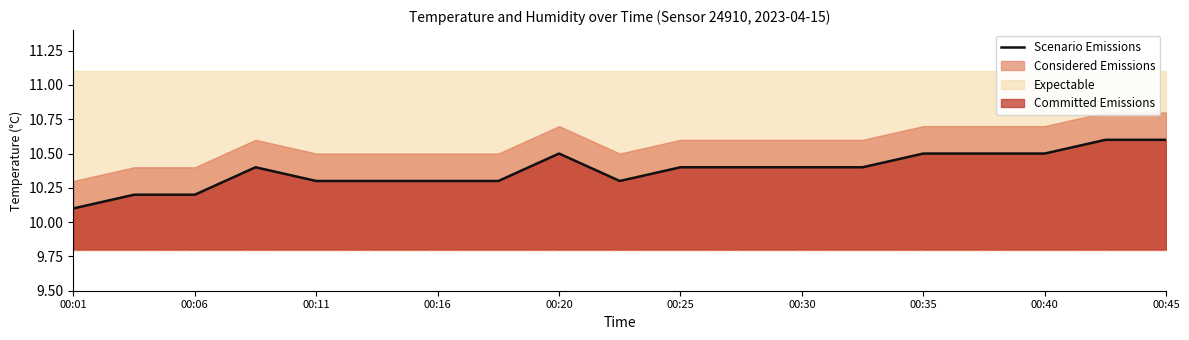

True or false: Scenario Emissions has a value of 10.3 at 00:16.

True